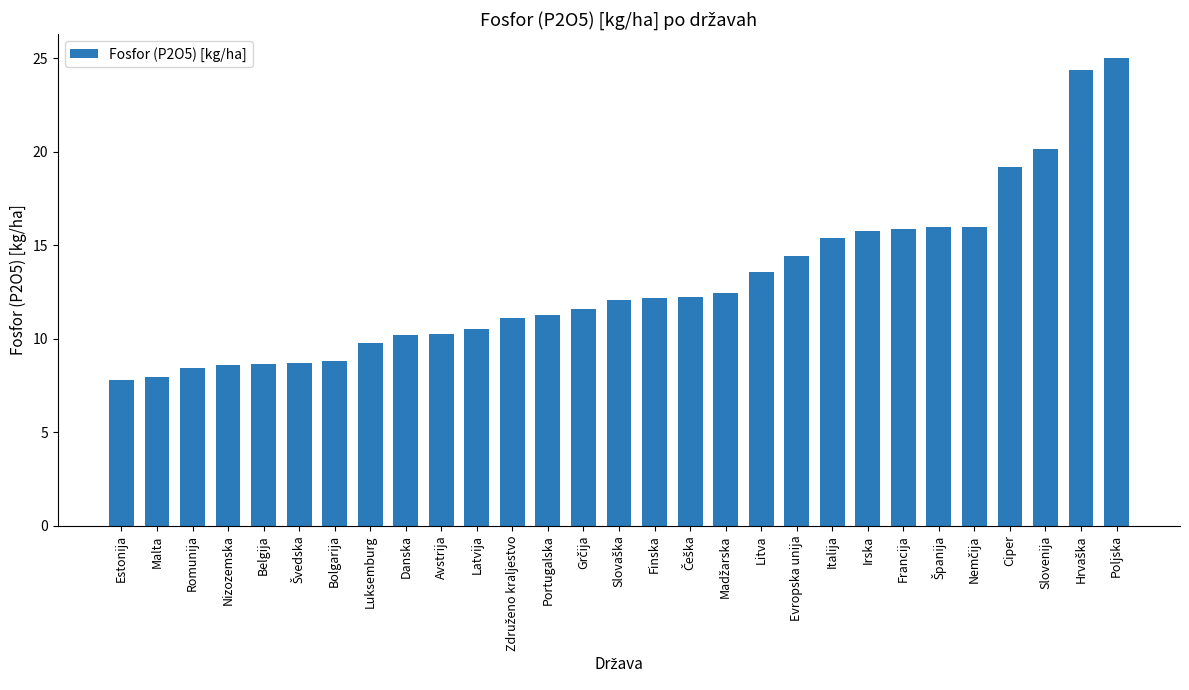

What is the approximate value at Francija?

15.9